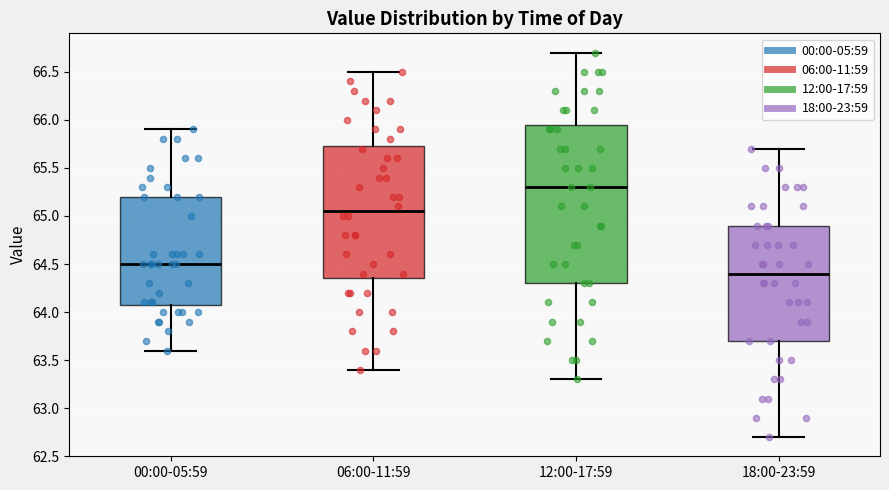

Which box has the highest median line?

12:00-17:59